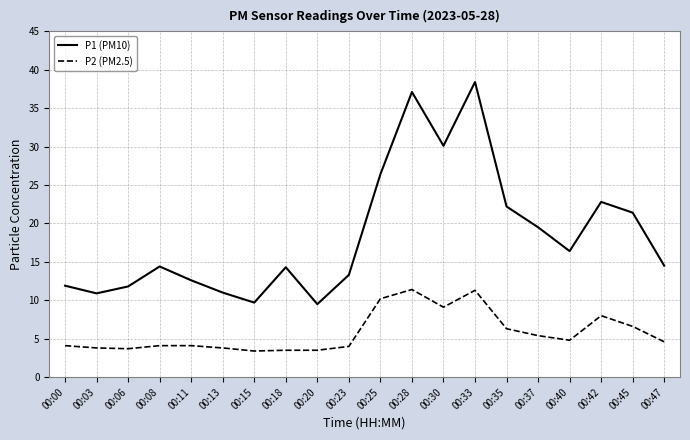

The value of P2 (PM2.5) at 00:11 is 4.1. True or false?

True